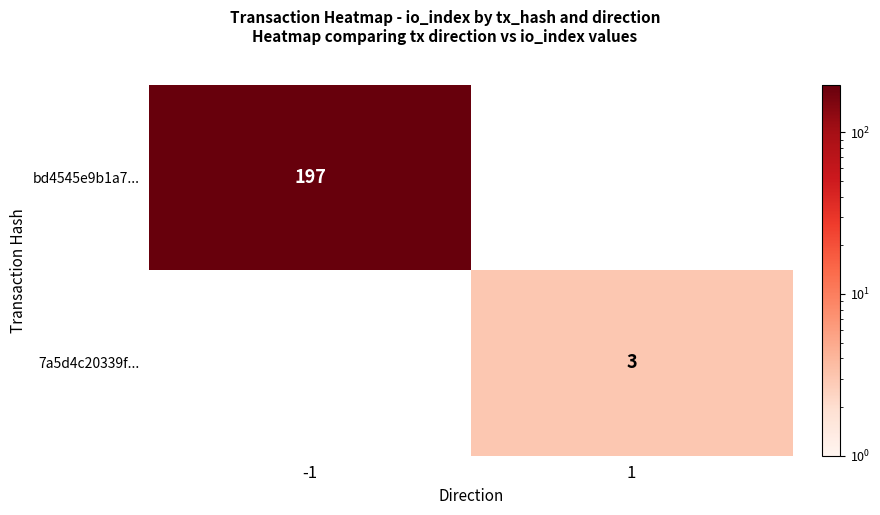

True or false: 7a5d4c20339f... has a value of 3 at 1.

True